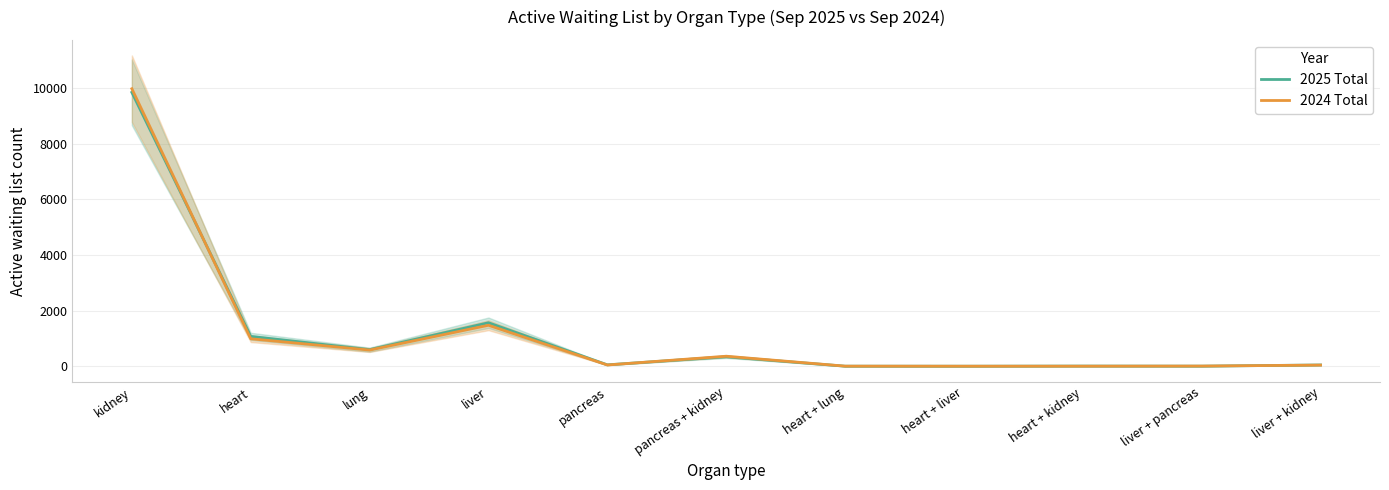

What is the difference between the 2025 Total values at liver + kidney and liver?

1518